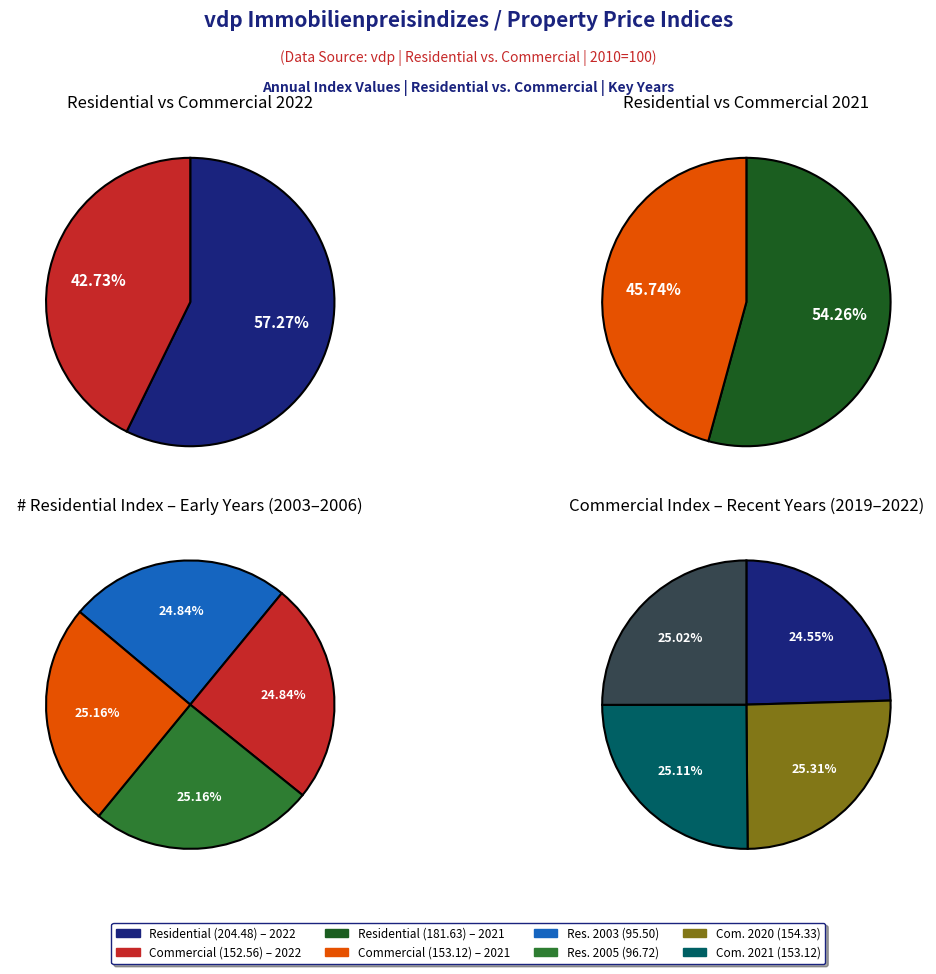

What is the change in value from 2006 to 2019?

+65.3